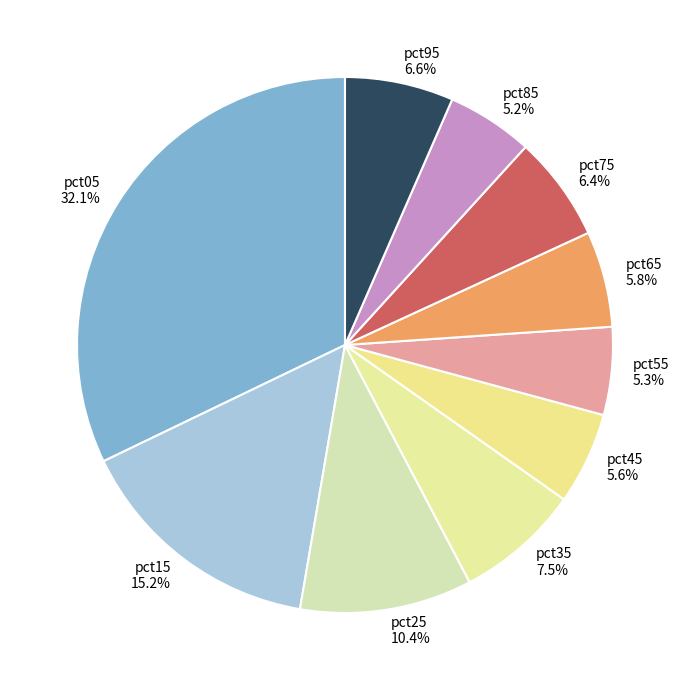

Is there any slice that represents more than half of the pie?

No